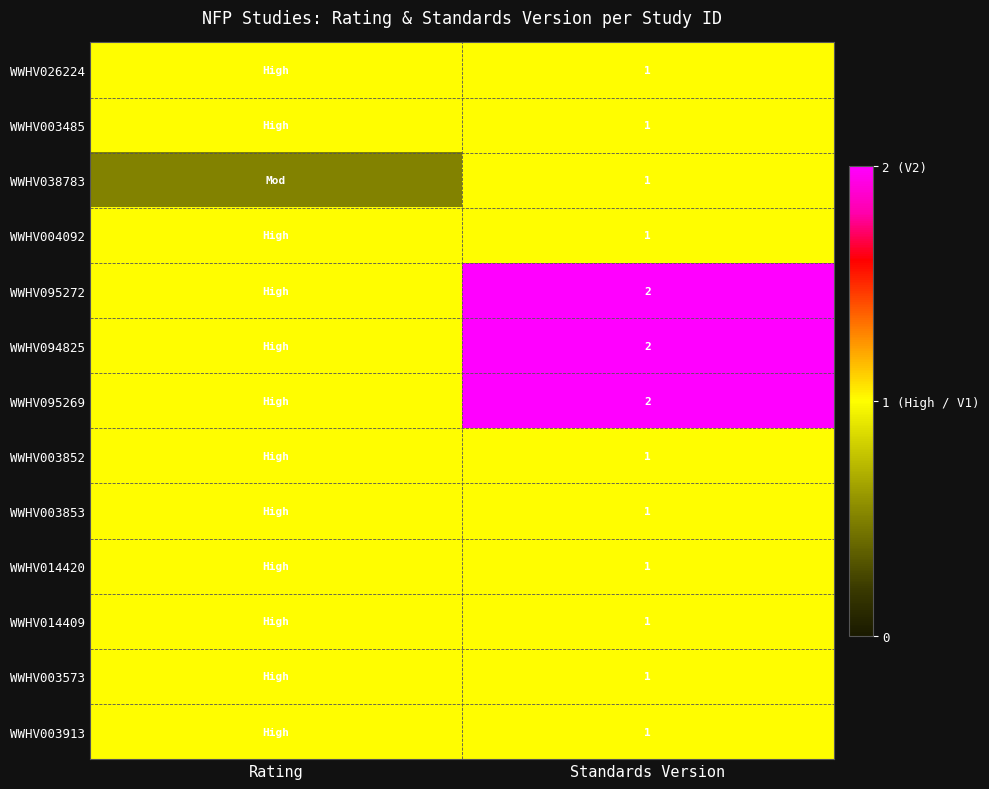

What is the total value across all series at Standards Version?

16.0